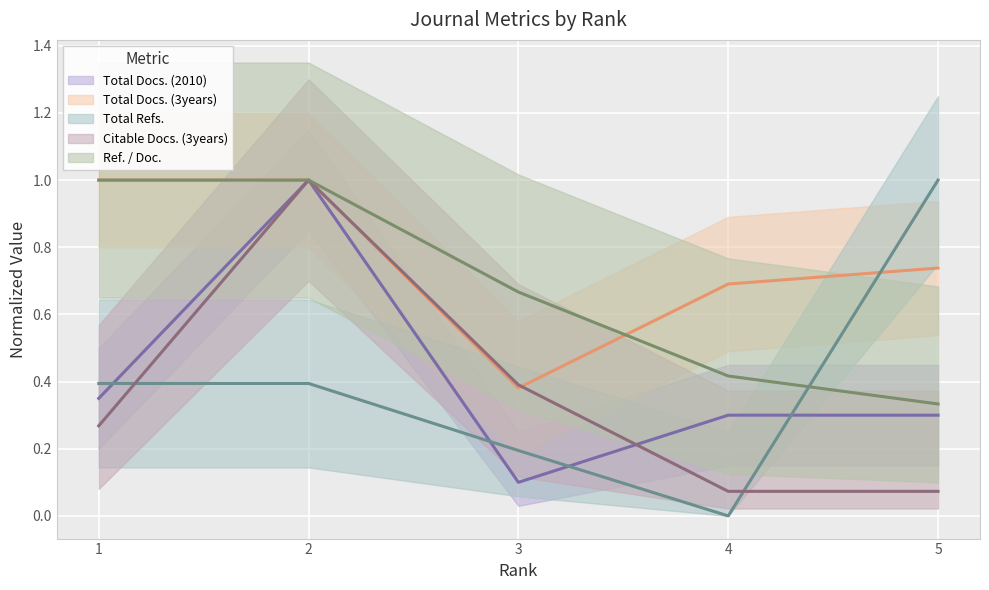

Reading left to right, list all the values displayed in this chart.

Total Docs. (2010): 1=0.3	2=1.0	3=0.1	4=0.3	5=0.3
Total Docs. (3years): 1=1.0	2=1.0	3=0.4	4=0.7	5=0.7
Total Refs.: 1=0.4	2=0.4	3=0.2	4=0.0	5=1.0
Citable Docs. (3years): 1=0.3	2=1.0	3=0.4	4=0.1	5=0.1
Ref. / Doc.: 1=1.0	2=1.0	3=0.7	4=0.4	5=0.3